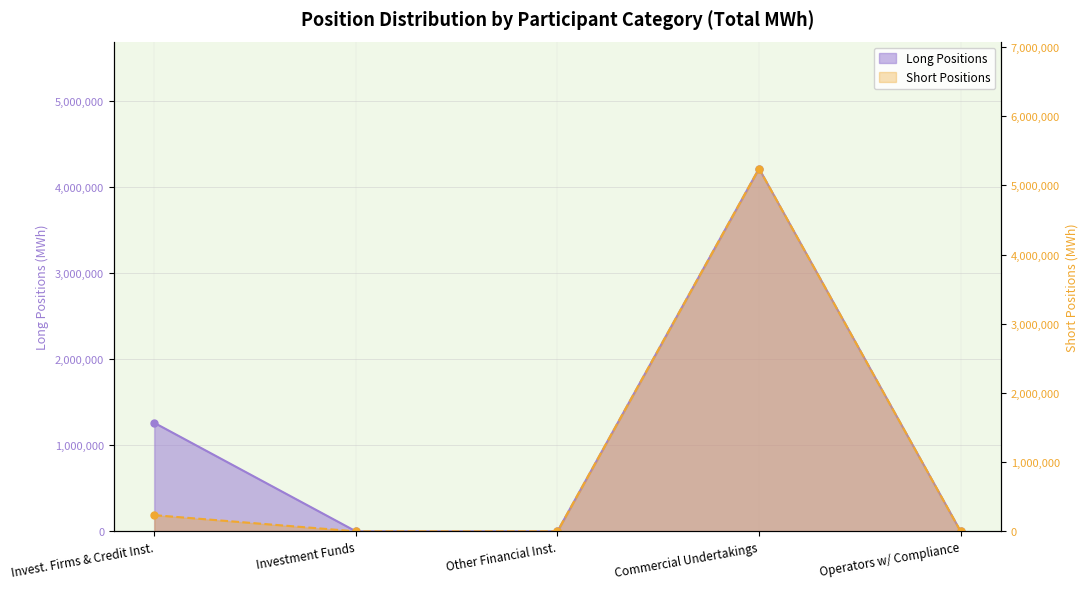

Which series has the widest spread of values?

Short